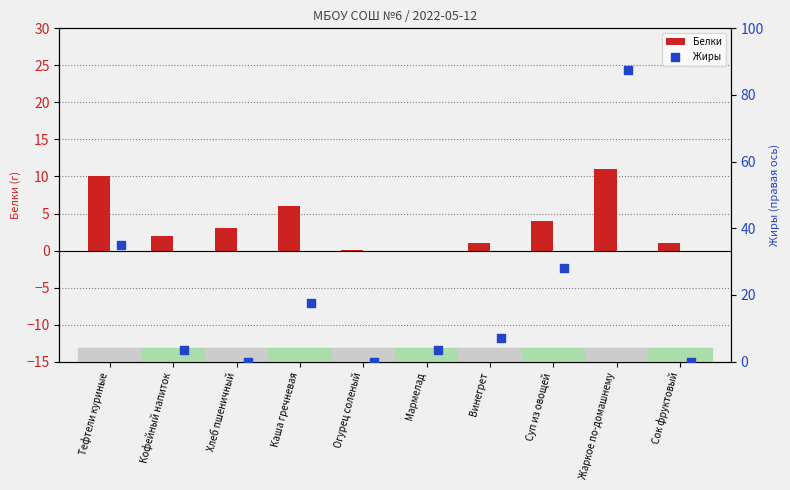

Which series has the largest Y range (max minus min)?

Жиры